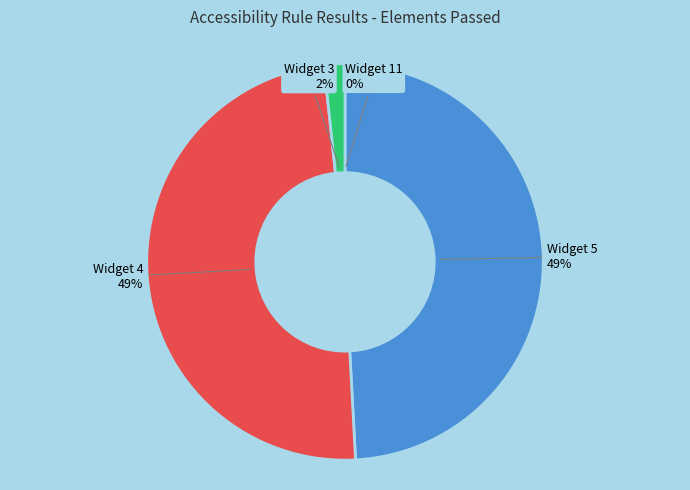

To the nearest percent, what percentage of the pie is Widget 3?

2%